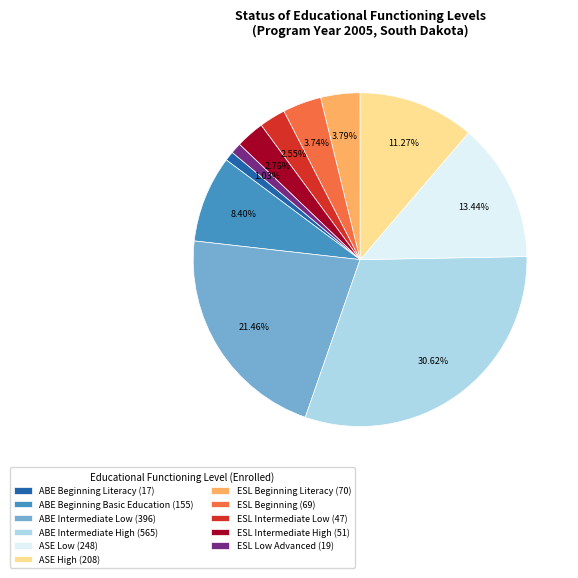

Does any single category account for the majority?

No